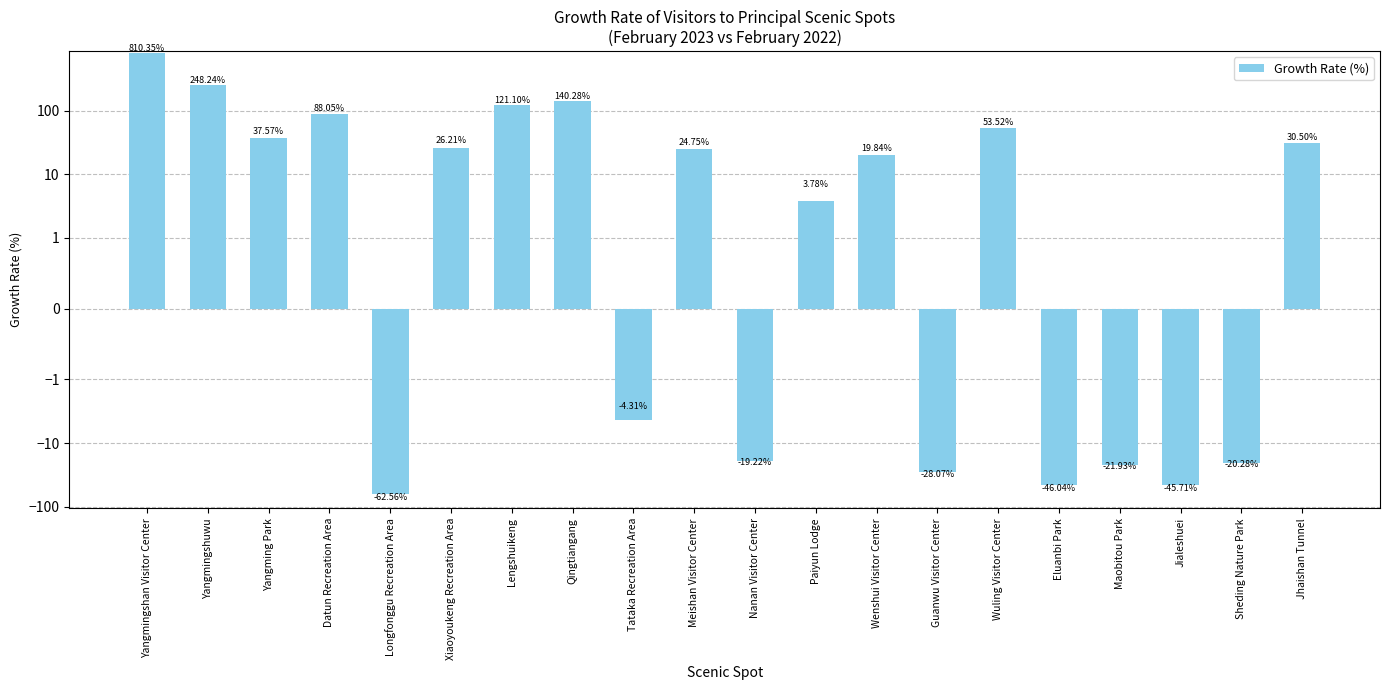

How many values are above zero?

12